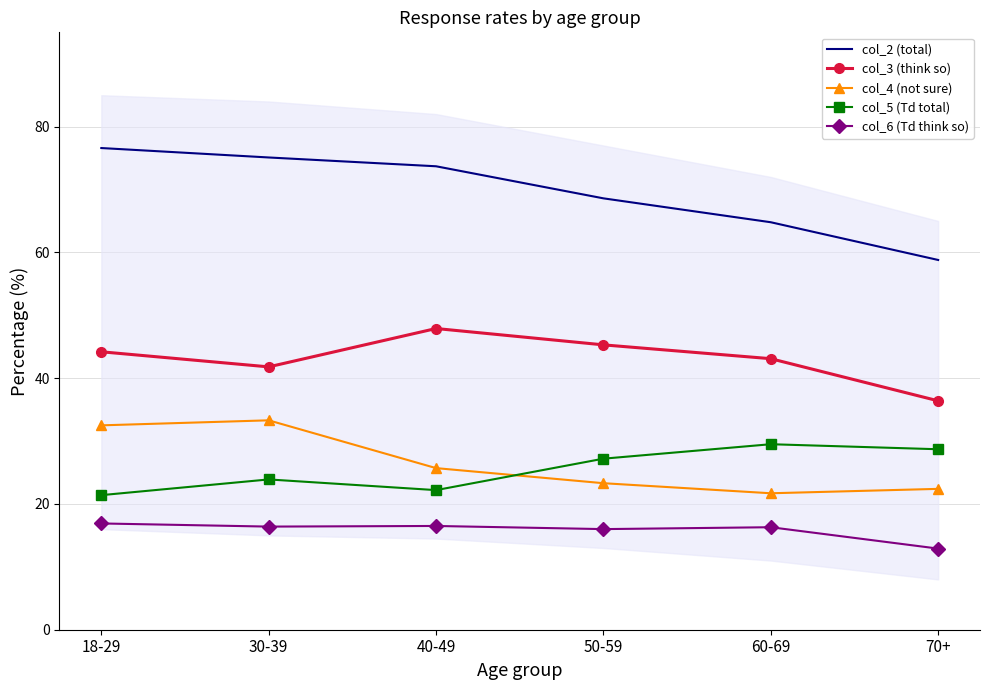

Which has a higher value, 60-69 or 30-39?

30-39